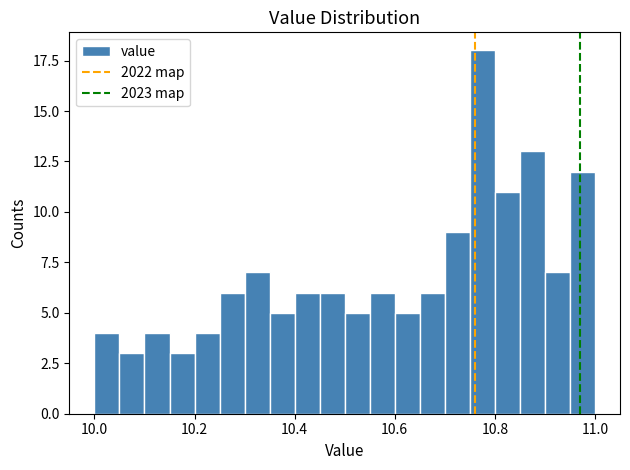

Around what value on the x-axis is the tallest bar? Give the approximate position of its centre, as read against the axis.

10.78